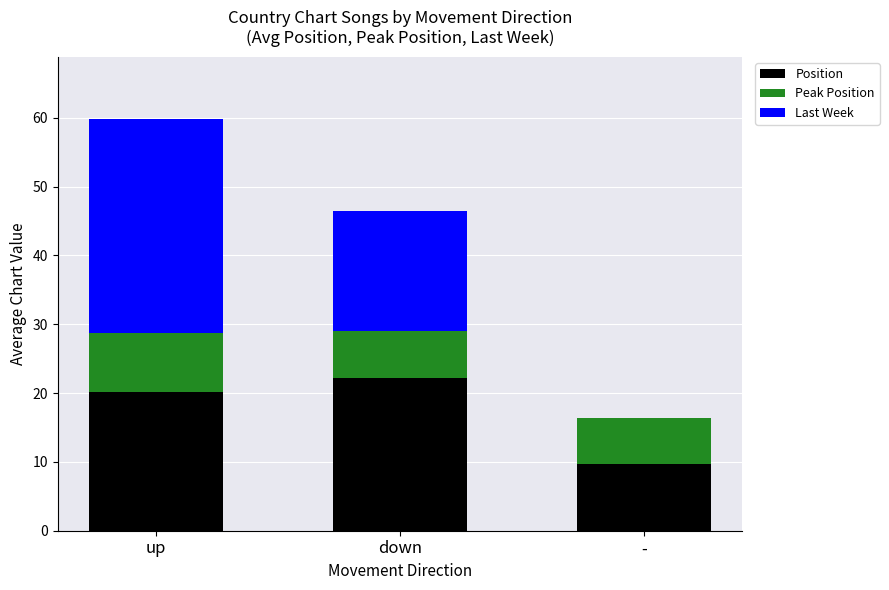

What is the sum of the Position values at down and -?

31.8